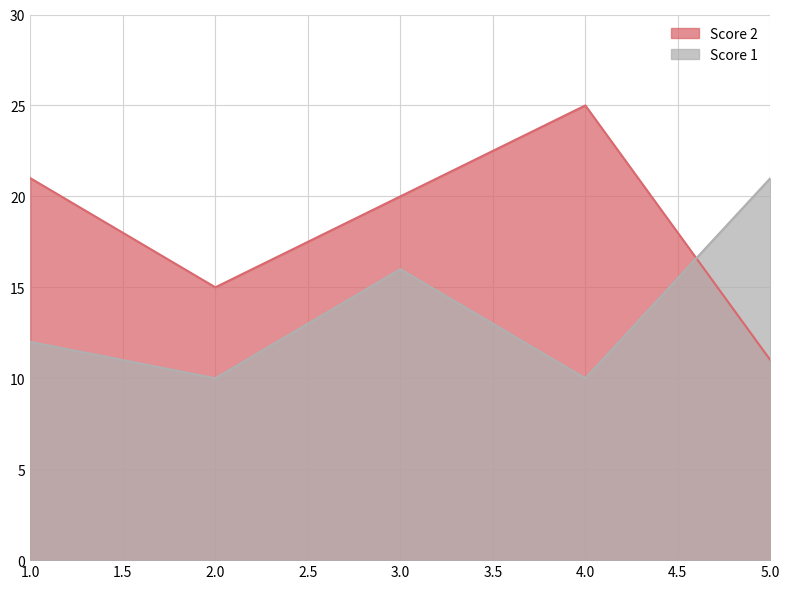

Where do Score 1 and Score 2 first cross each other?

4.0 and 5.0